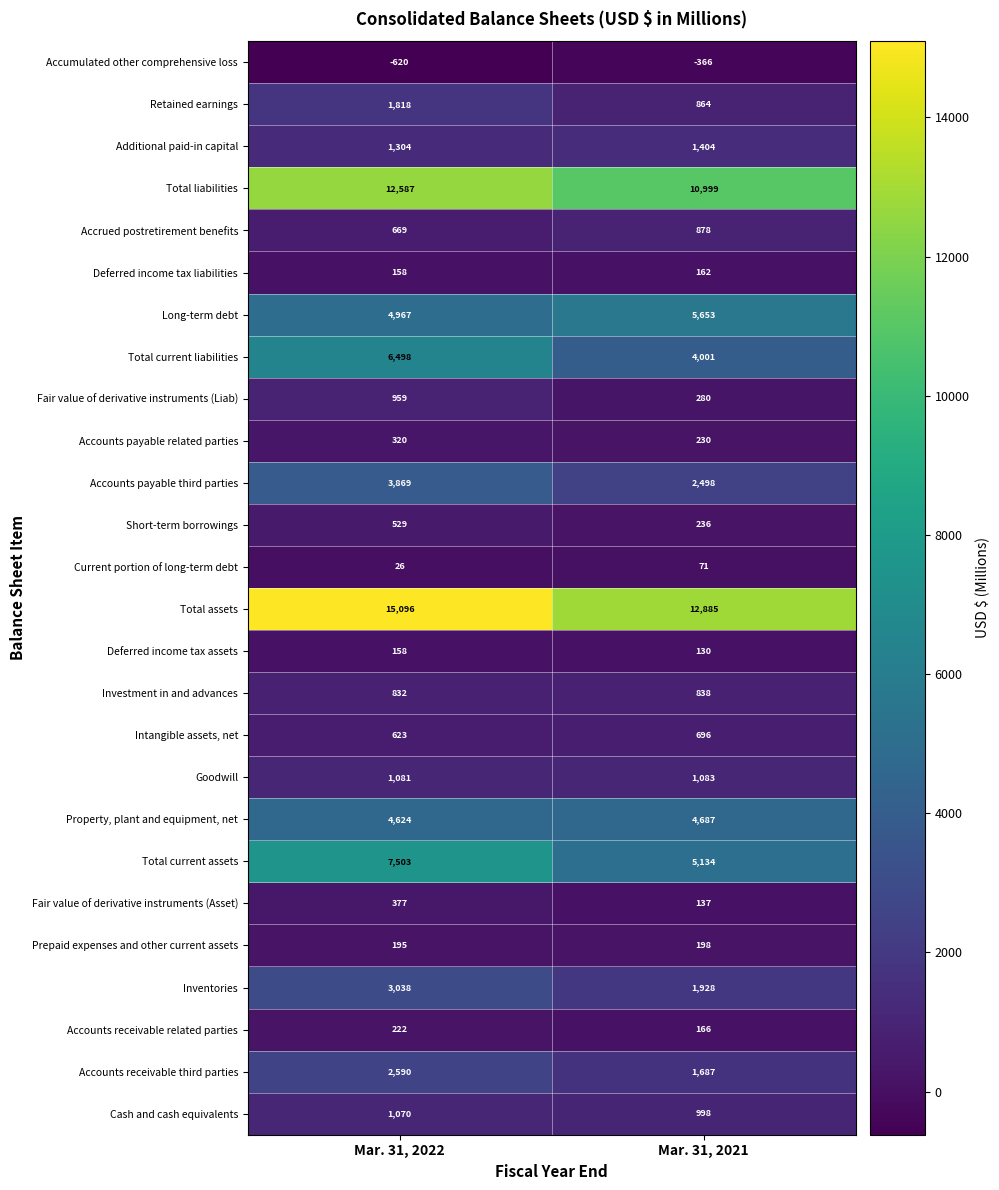

Which series has the largest total across all categories?

Total assets